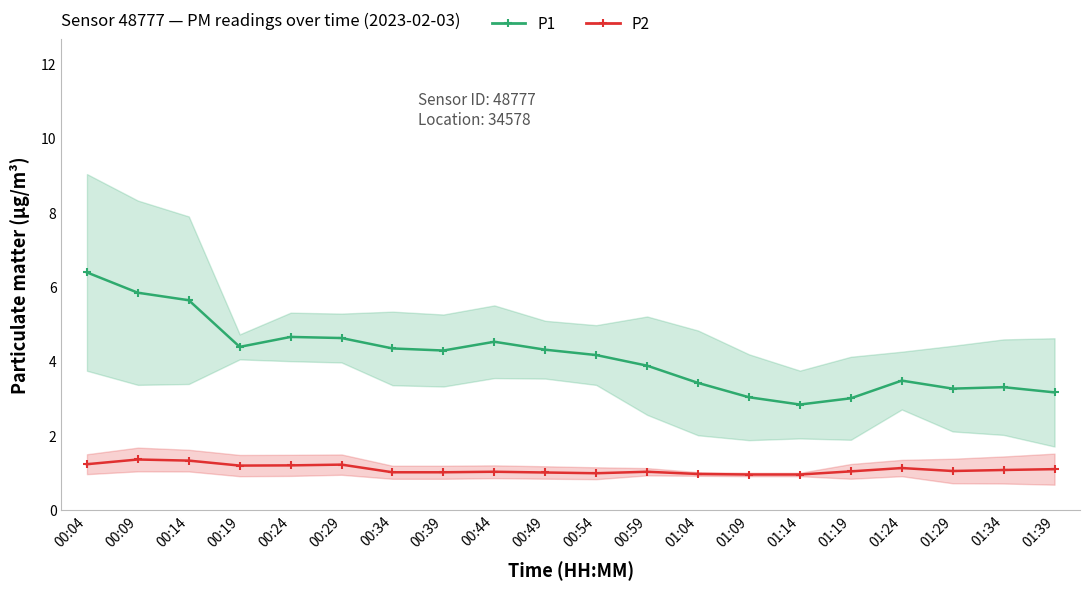

At 00:29, list the series in order from smallest to largest.

P2, P1